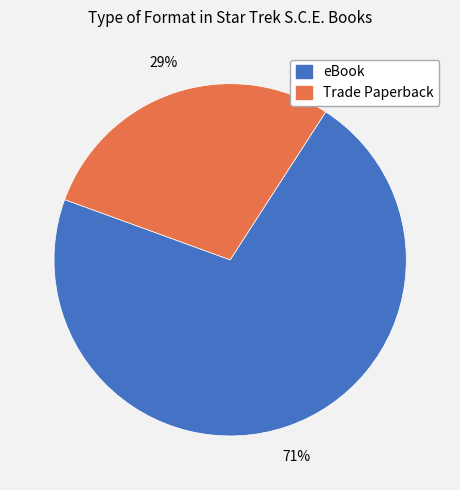

Between Trade Paperback and eBook, which is larger?

eBook